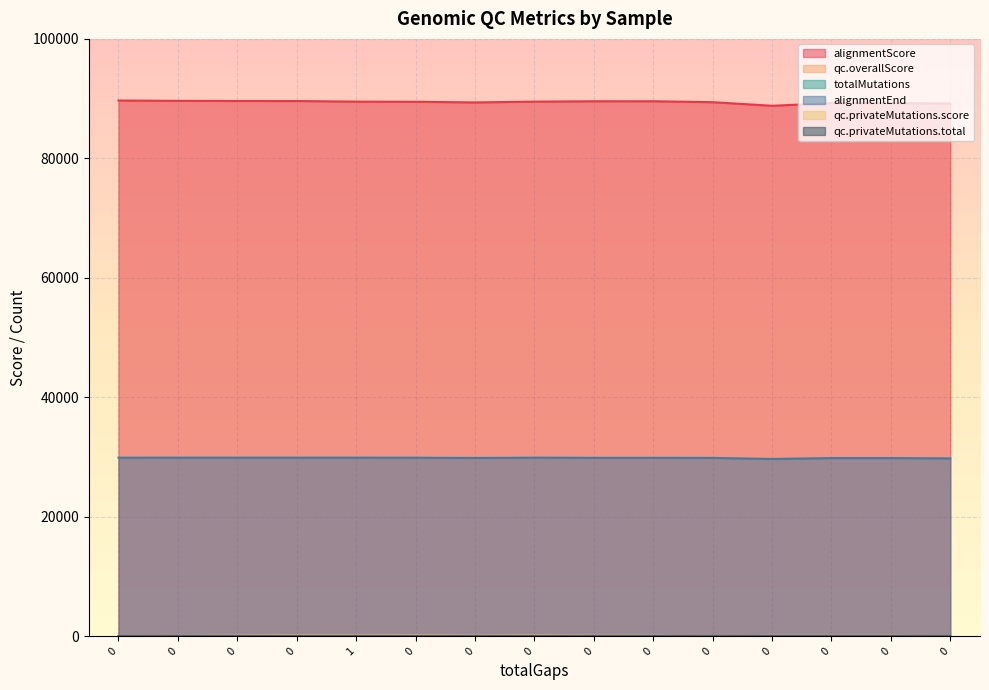

Reading right to left, what are all the values shown in this chart?

alignmentScore: 0=89182.0	0=89248.0	0=89248.0	0=88804.0	0=89405.0	0=89562.0	0=89558.0	0=89496.0	0=89363.0	0=89474.0	1=89497.0	0=89598.0	0=89603.0	0=89633.0	0=89685.0
qc.overallScore: 0=0.0	0=54.8	0=53.8	0=54.8	0=0.4	0=54.8	0=64.0	0=100.0	0=75.1	0=113.8	1=87.1	0=100.0	0=75.1	0=36.0	0=0.0
totalMutations: 0=12.0	0=24.0	0=24.0	0=24.0	0=20.0	0=21.0	0=22.0	0=25.0	0=23.0	0=26.0	1=23.0	0=25.0	0=23.0	0=19.0	0=3.0
alignmentEnd: 0=29782.0	0=29835.0	0=29835.0	0=29687.0	0=29863.0	0=29881.0	0=29881.0	0=29902.0	0=29855.0	0=29896.0	1=29902.0	0=29902.0	0=29902.0	0=29902.0	0=29898.0
qc.privateMutations.score: 0=0.0	0=73.3	0=73.3	0=73.3	0=6.7	0=73.3	0=80.0	0=100.0	0=86.7	0=106.7	1=93.3	0=100.0	0=86.7	0=60.0	0=0.0
qc.privateMutations.total: 0=3.0	0=16.0	0=16.0	0=16.0	0=6.0	0=16.0	0=17.0	0=20.0	0=18.0	0=21.0	1=19.0	0=20.0	0=18.0	0=14.0	0=3.0